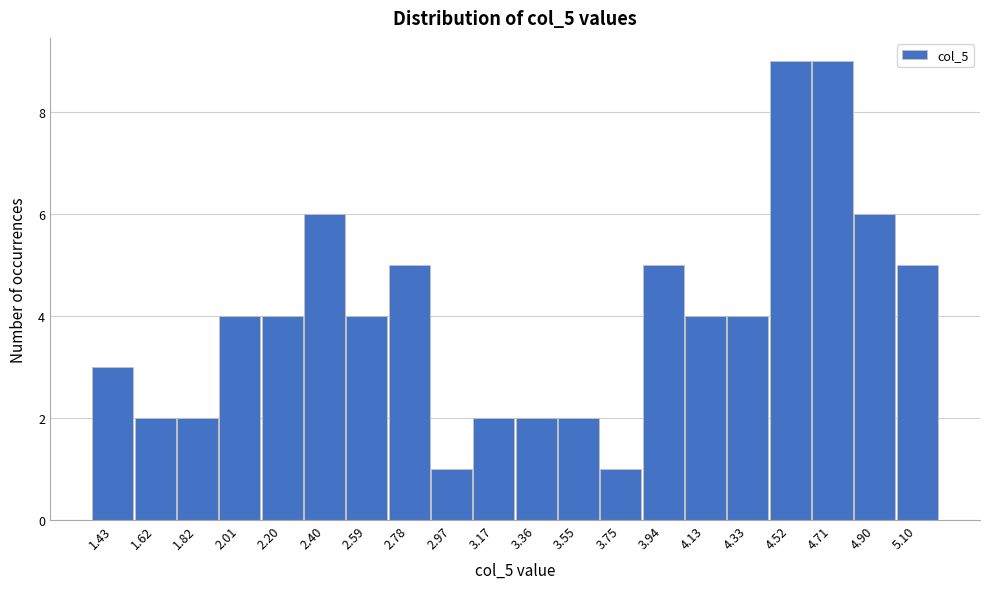

Reading left to right, list all the values displayed in this chart.

3	2	2	4	4	6	4	5	1	2	2	2	1	5	4	4	9	9	6	5